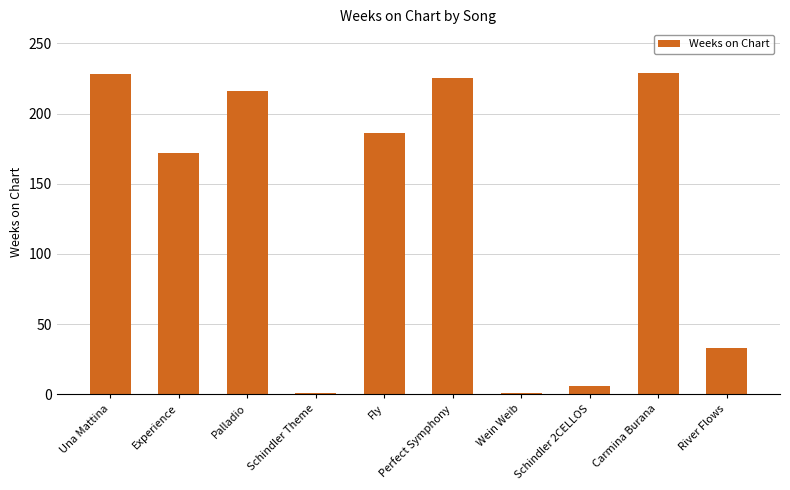

What is the minimum value shown in the chart?

1